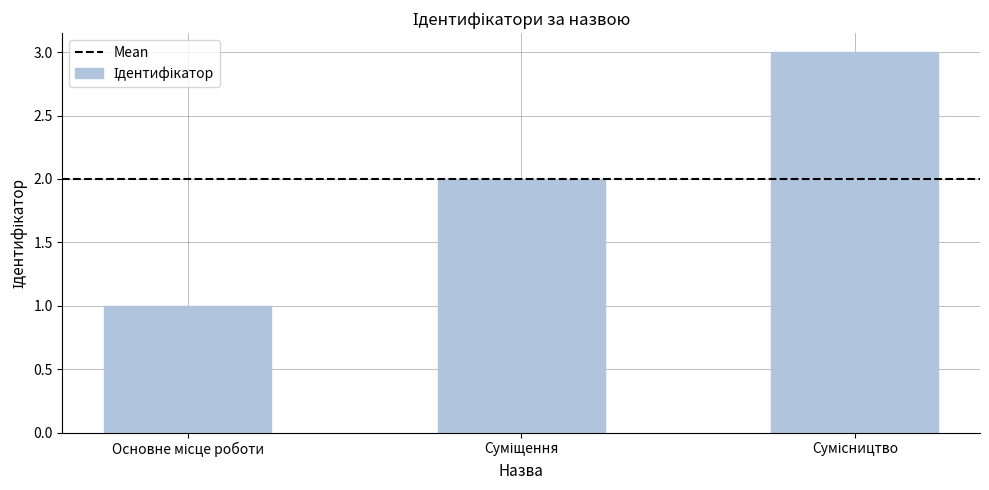

What is the sum of all values?

6